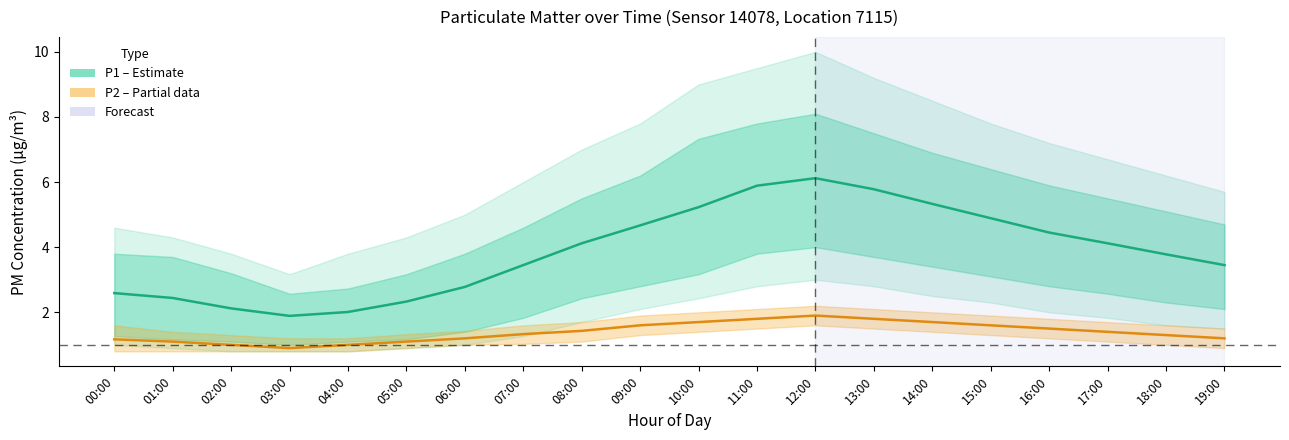

At which label does P1 (PM10) reach its peak?

12:00